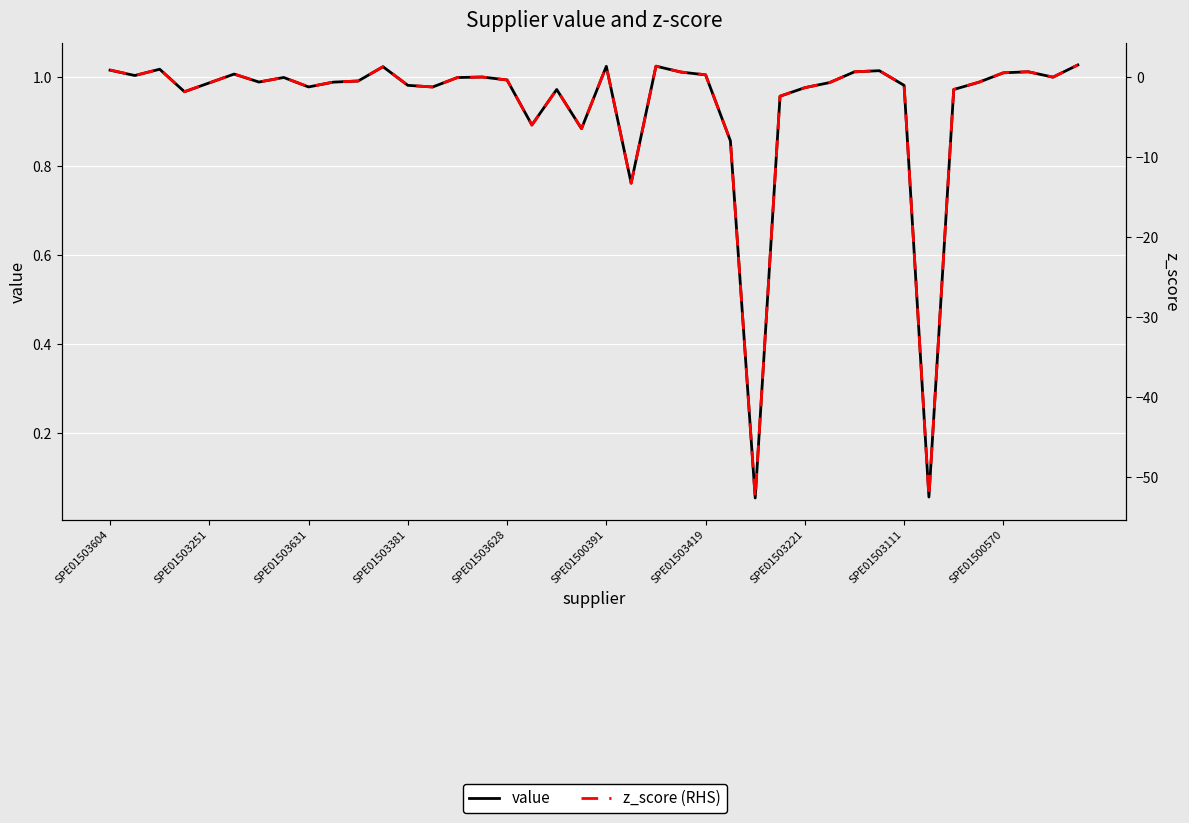

Count the number of categories in the chart.

40